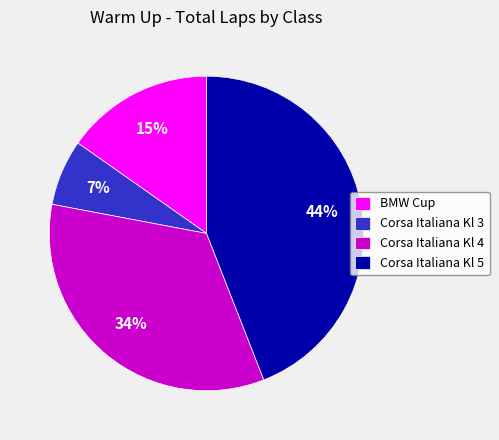

Which slice is the largest?

Corsa Italiana Kl 5